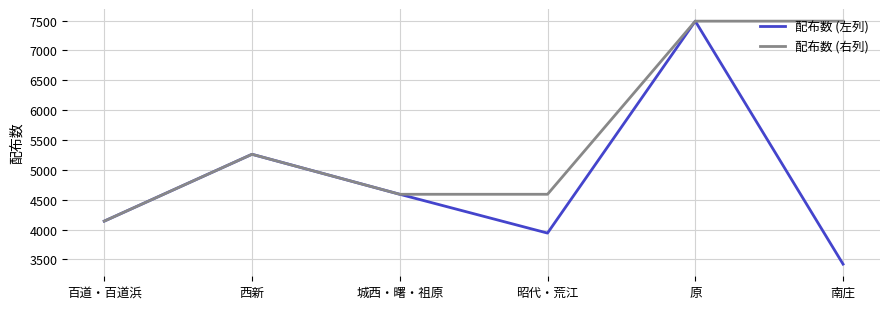

How many distinct data groups are displayed?

2